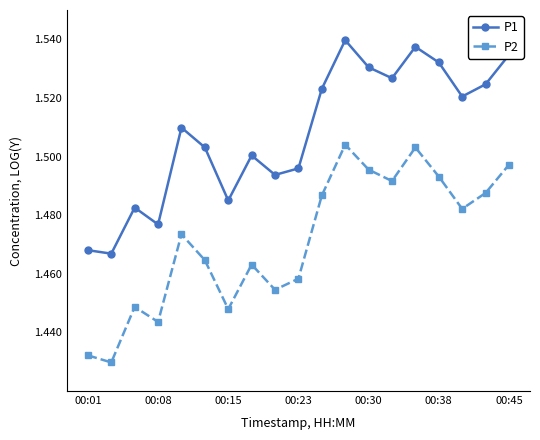

In P1, how many points are higher than both neighbors (excluding endpoints)?

5